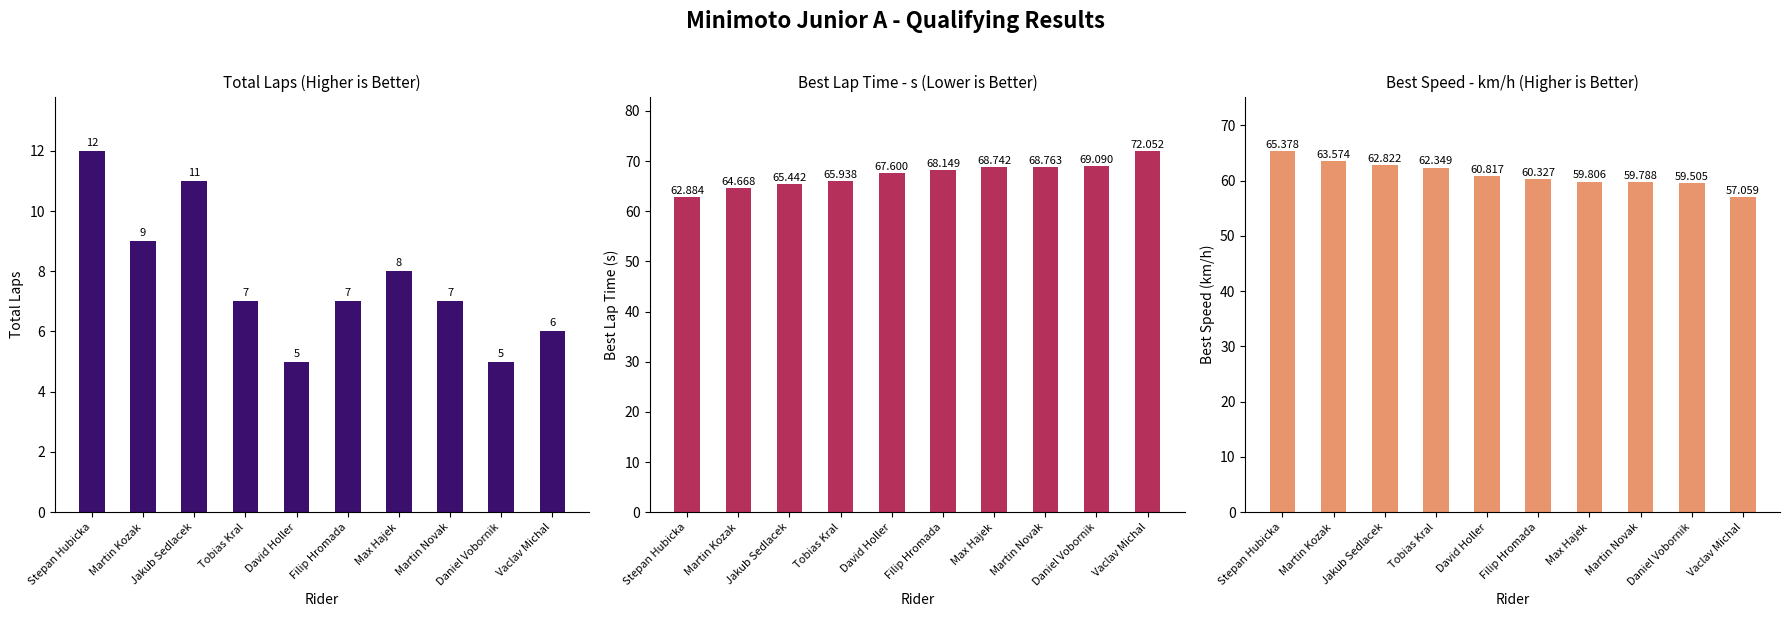

How many bars are there in total?

30